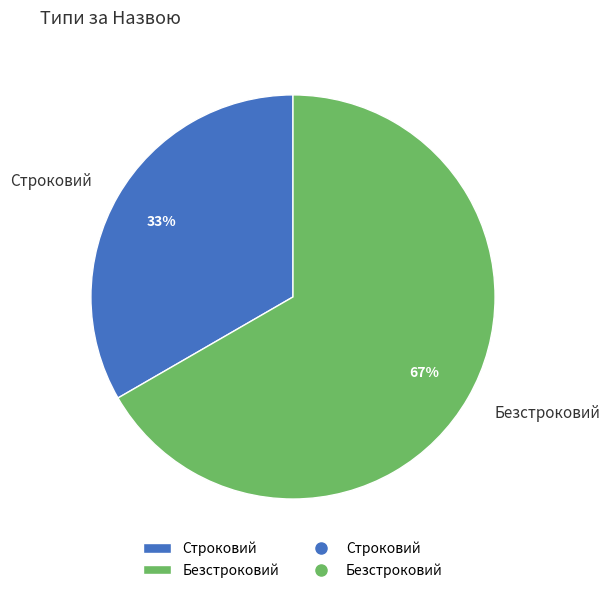

Approximately how many times larger is the value at Строковий compared to Безстроковий?

0.5